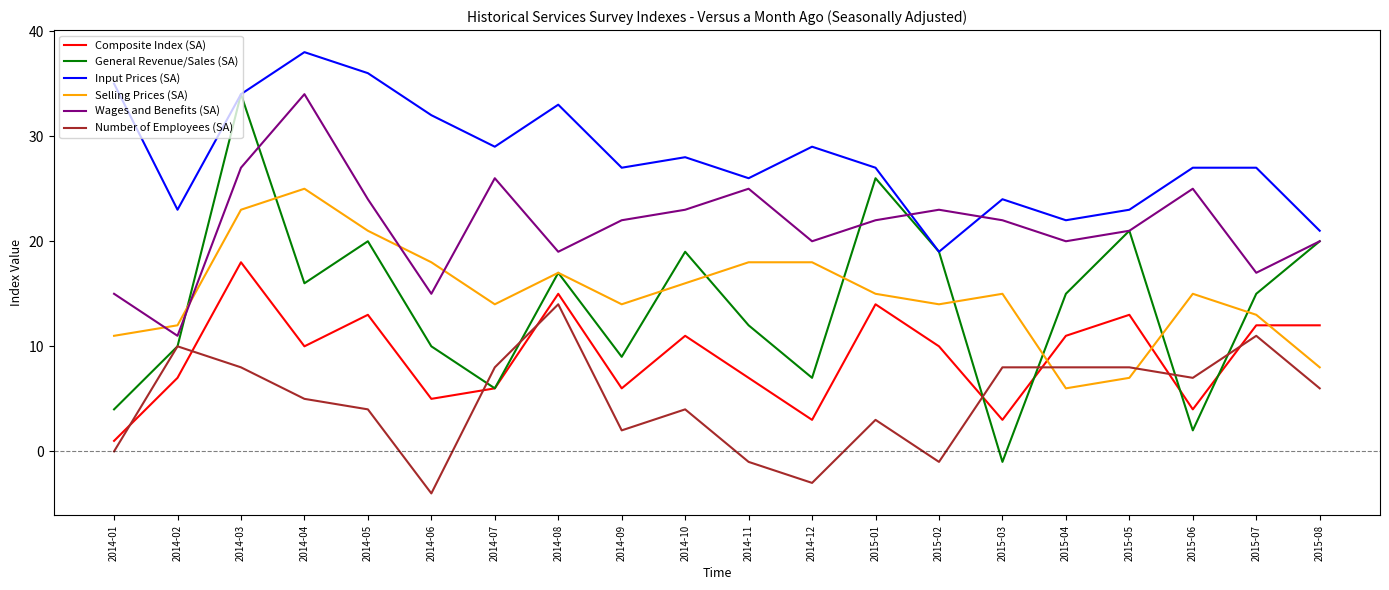

What position from the right is 2014-09?

12